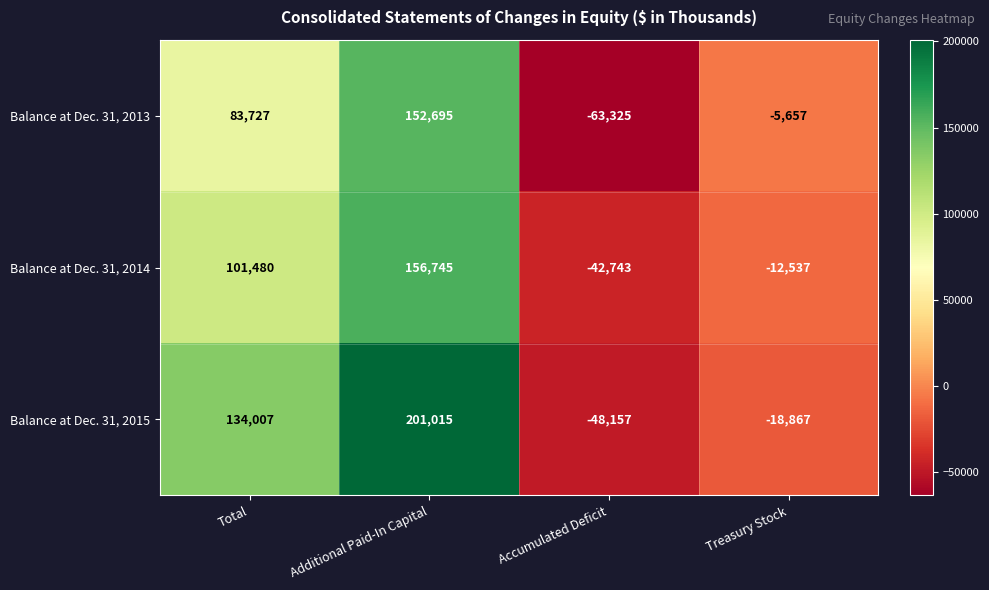

Reading right to left, what are all the values shown in this chart?

Balance at Dec. 31, 2013: Treasury Stock=-5657	Accumulated Deficit=-63325	Additional Paid-In Capital=152695	Total=83727
Balance at Dec. 31, 2014: Treasury Stock=-12537	Accumulated Deficit=-42743	Additional Paid-In Capital=156745	Total=101480
Balance at Dec. 31, 2015: Treasury Stock=-18867	Accumulated Deficit=-48157	Additional Paid-In Capital=201015	Total=134007